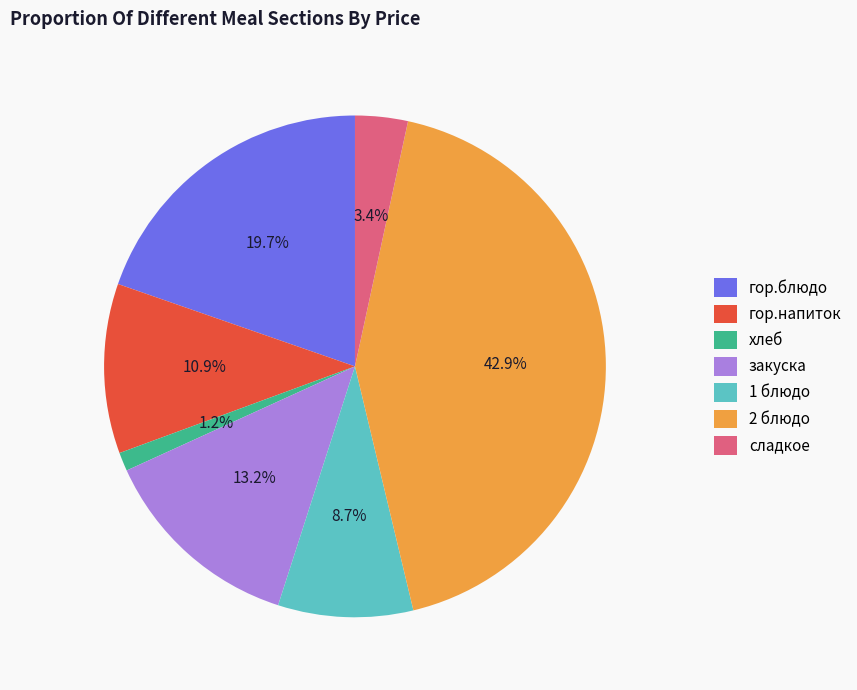

What percentage is the сладкое slice, to the nearest percent?

3%